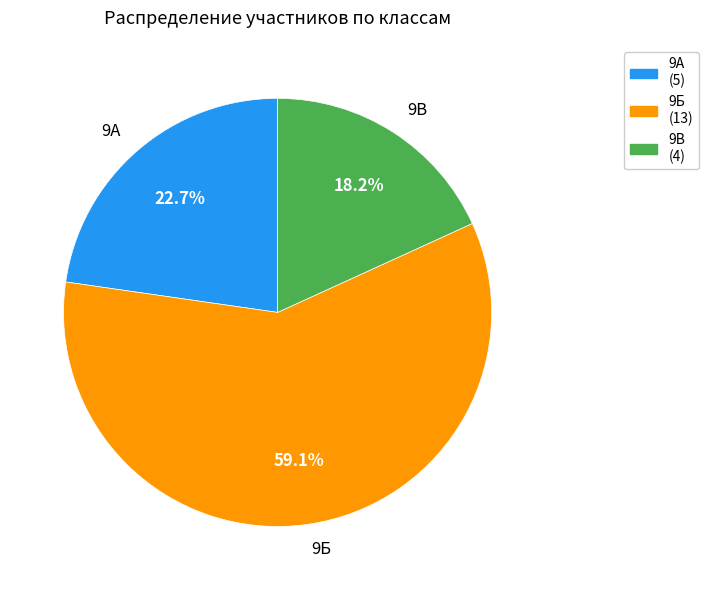

To the nearest percent, what is the average slice percentage?

33%